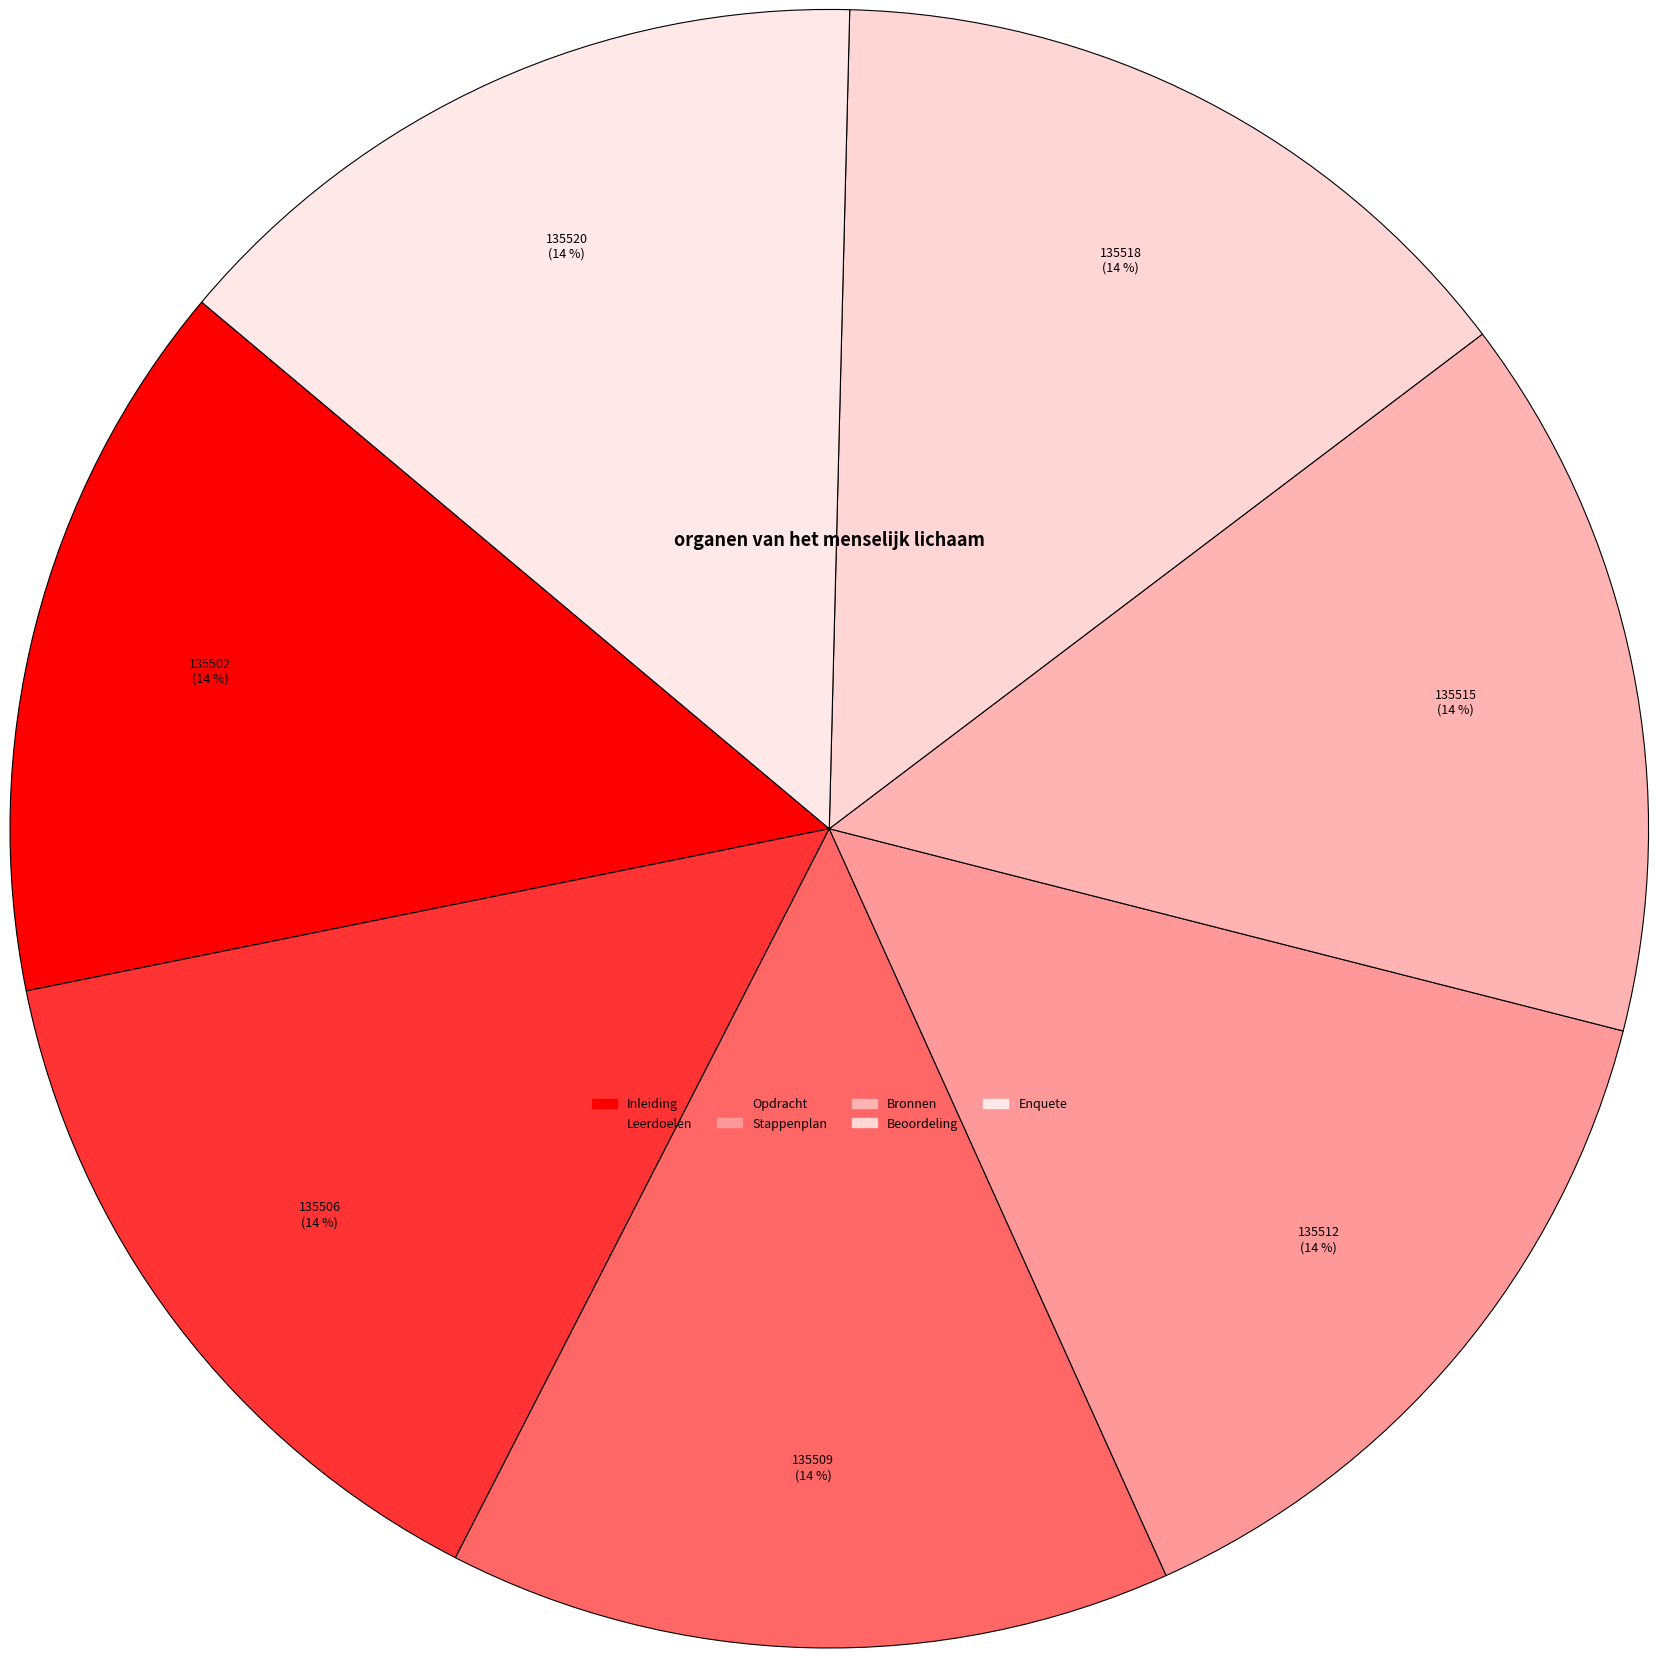

How many slices are in this pie chart?

7